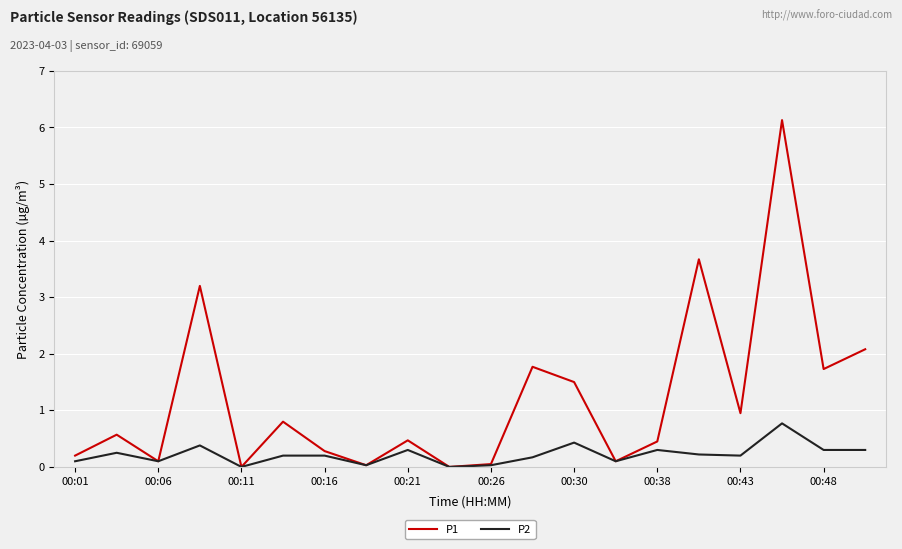

Which series has the largest range (max minus min)?

P1